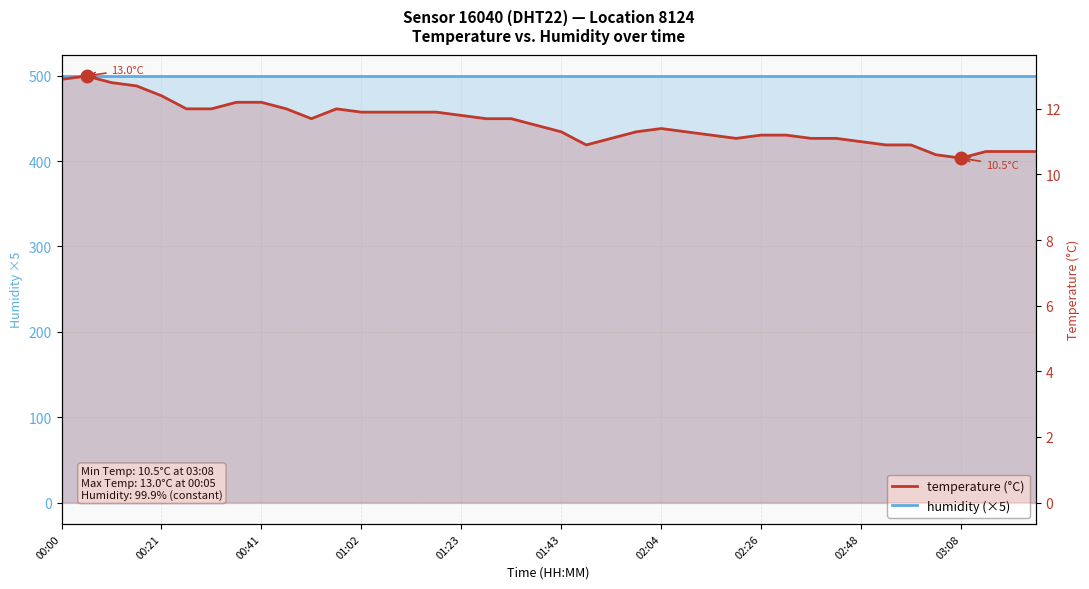

What is the spread (max minus min) of values at 25?

488.2